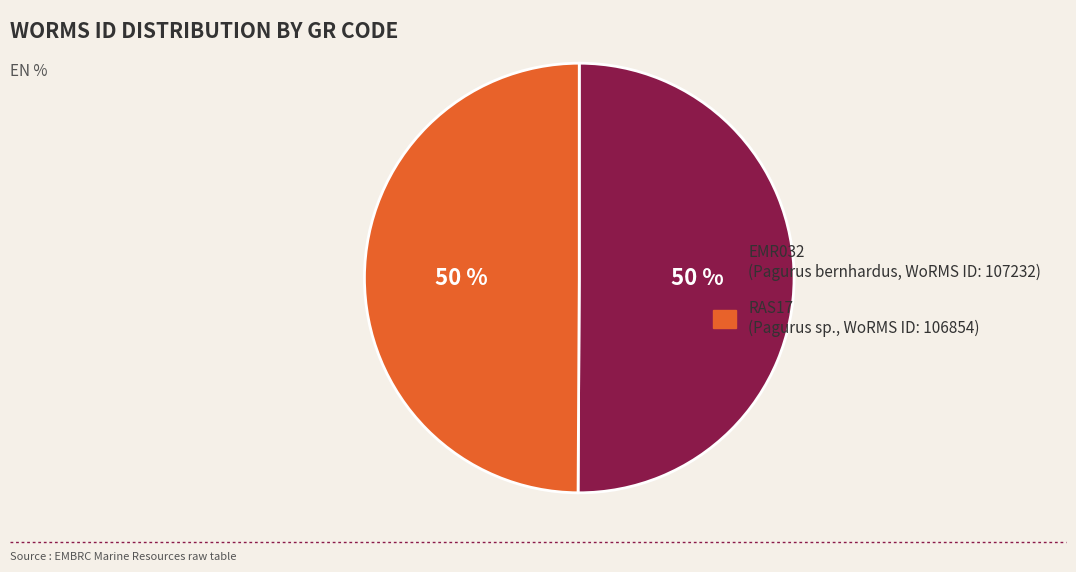

True or false: RAS17 accounts for 50% of the total.

True